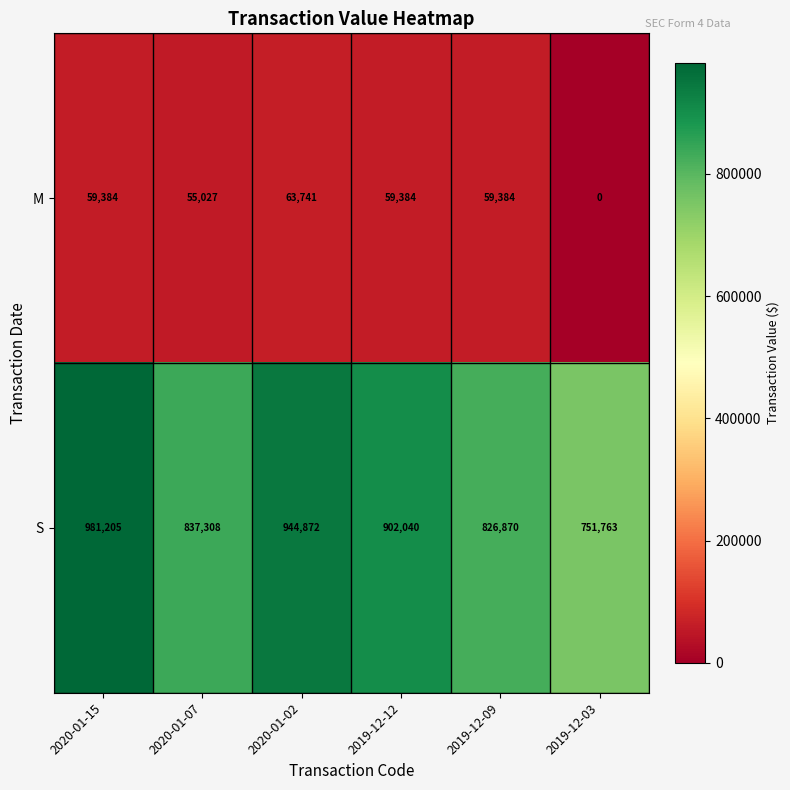

What is the sum of all M values?

296920